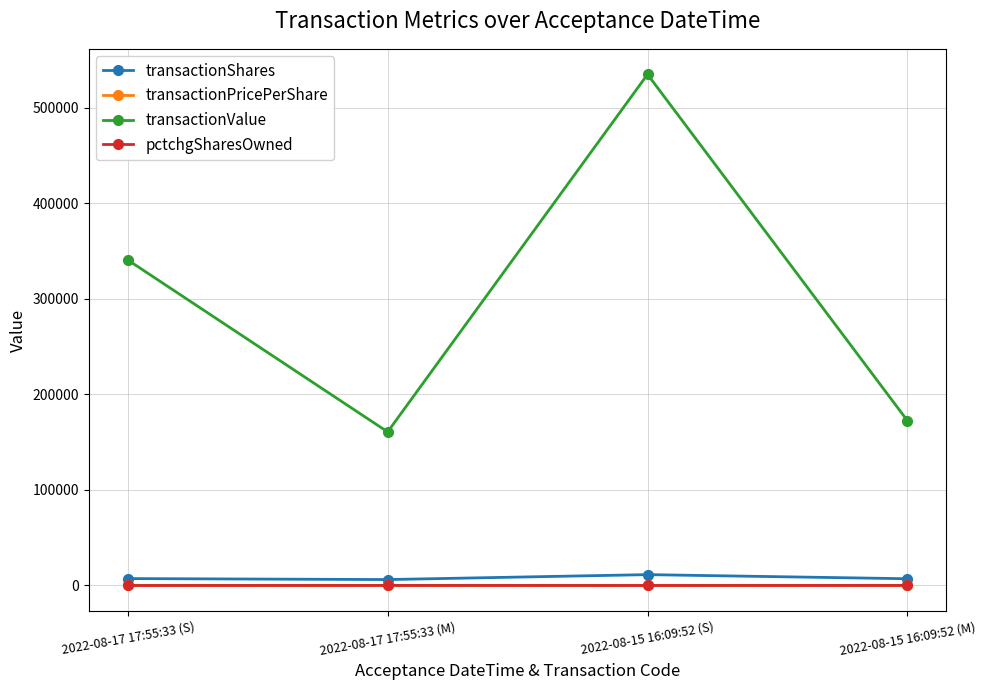

How many lines are shown in the chart?

4